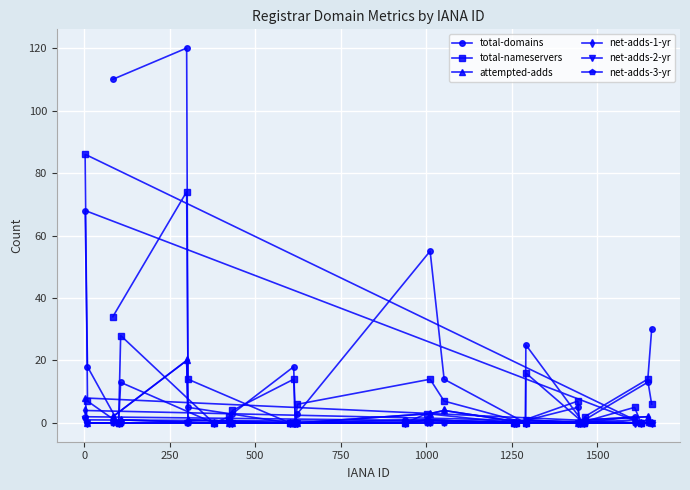

Is this an area chart (filled region under the line)?

No